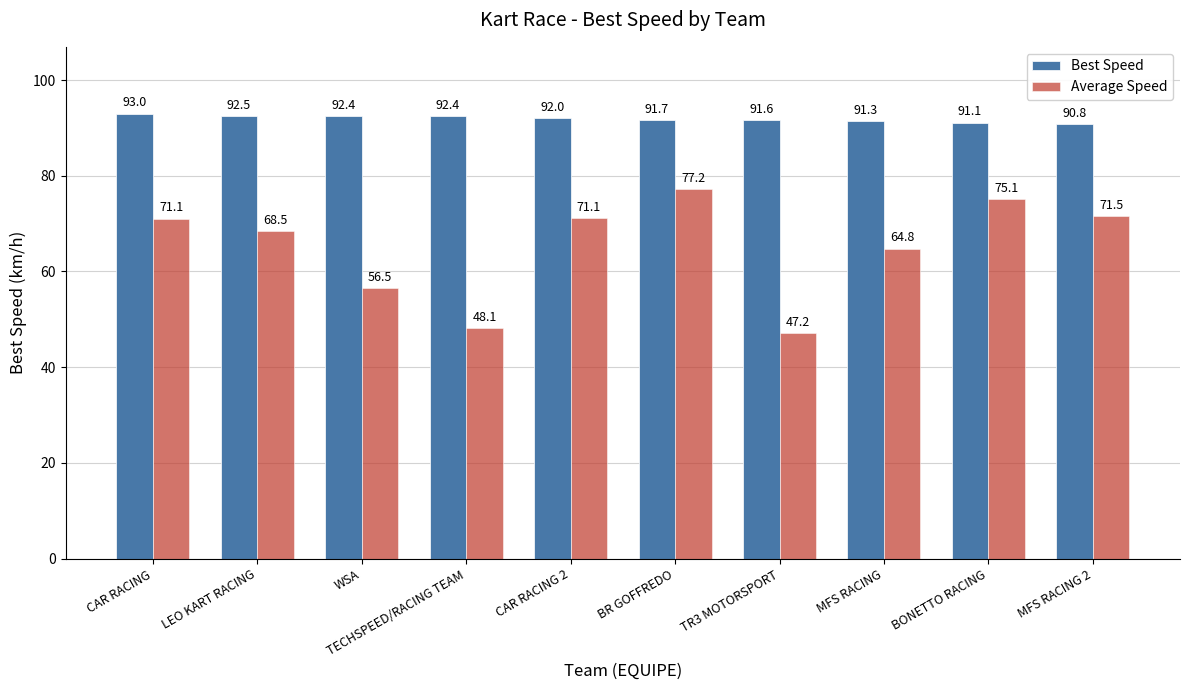

True or false: Best Speed has a value of 144.2 at WSA.

False